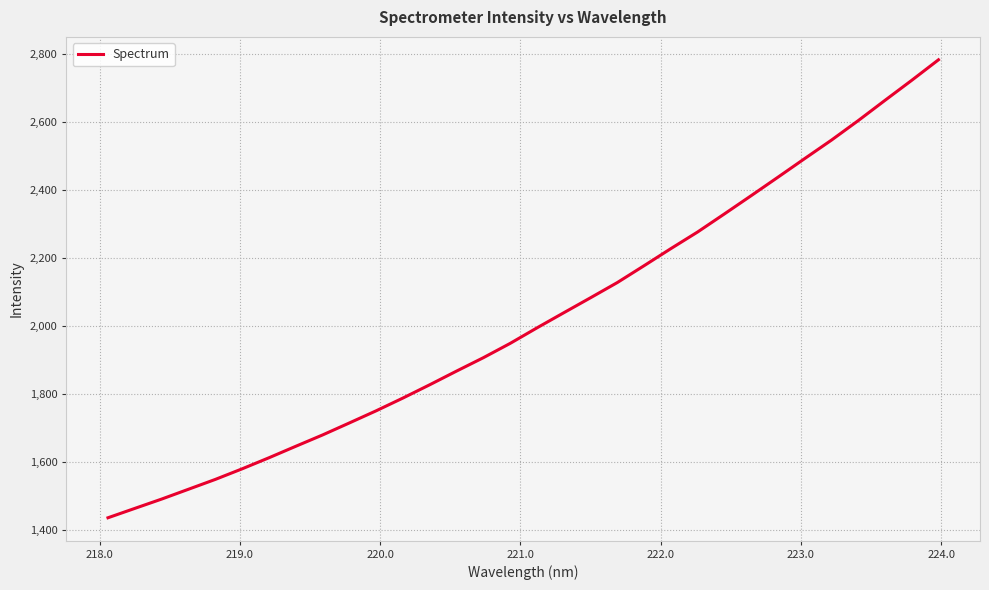

What is the minimum value shown in the chart?

1436.0